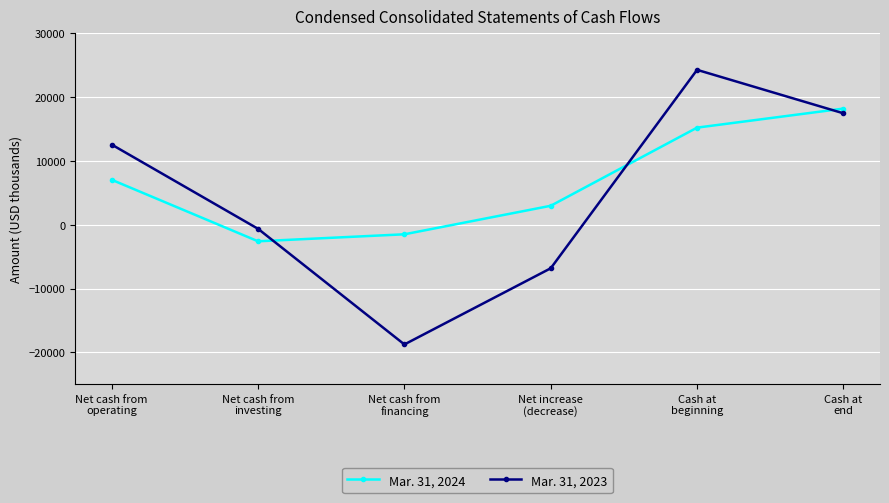

Is it true that Mar. 31, 2023 equals -18753 at Net cash from
financing?

True